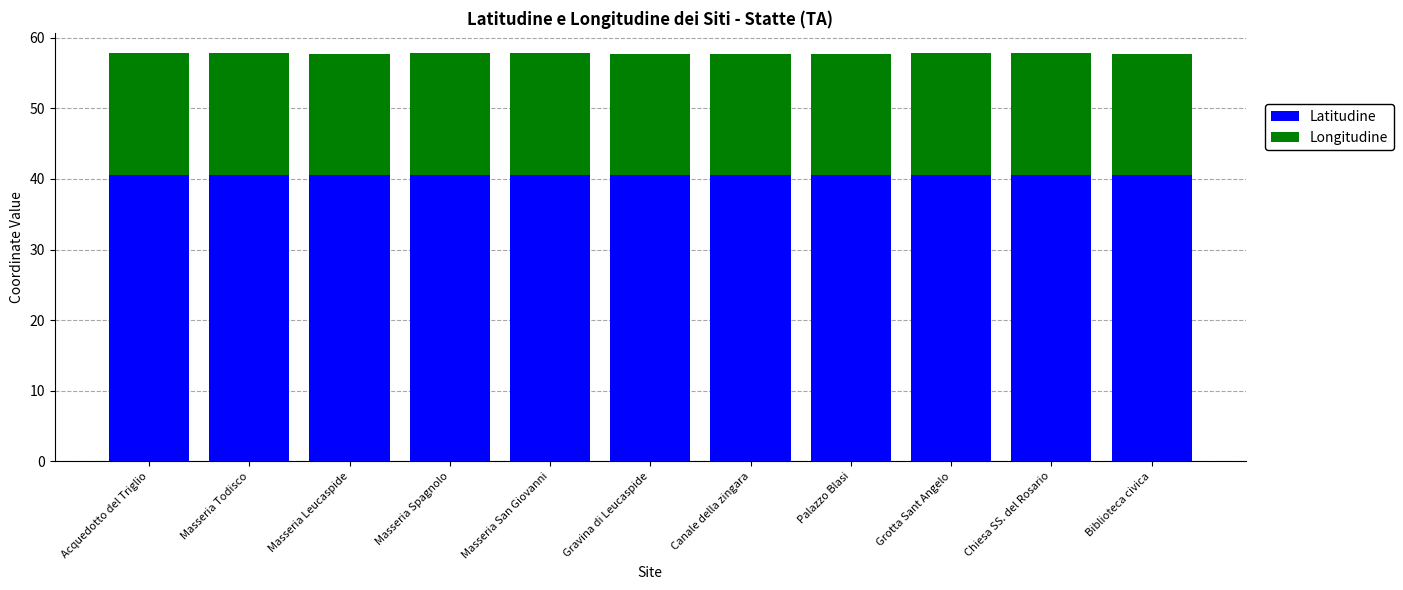

The value of Latitudine at Gravina di Leucaspide is 24.1. True or false?

False